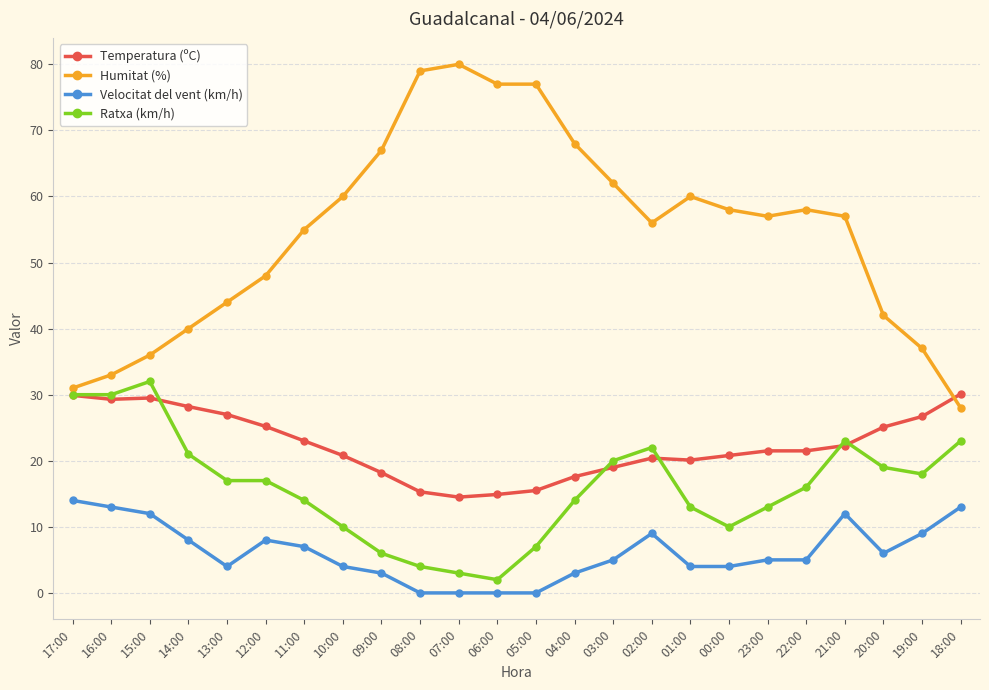

What is the value of the Humitat (%) point at the 13th from the left?

77.0